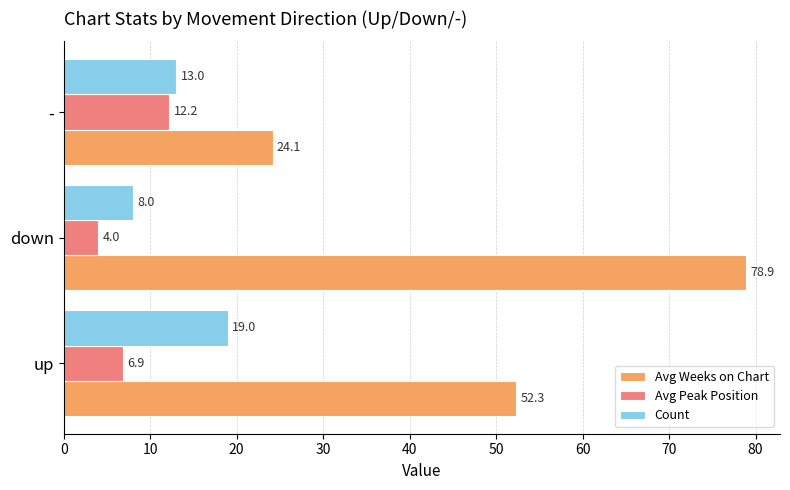

True or false: Count has a value of 13.0 at -.

True